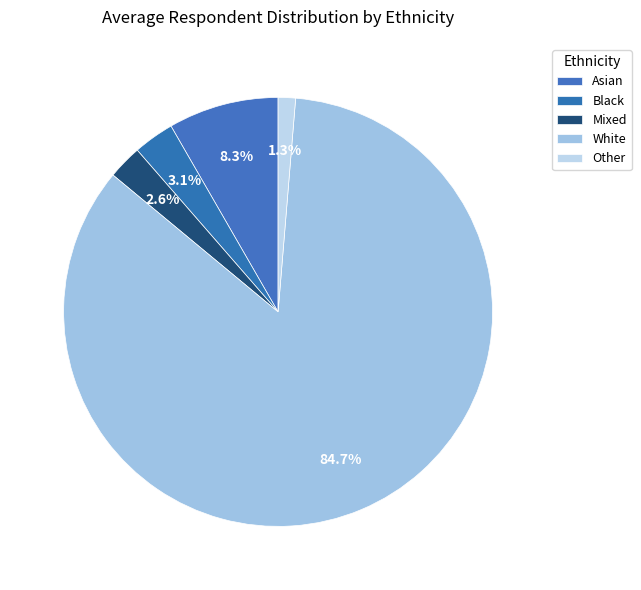

What percentage is the Black slice, to the nearest percent?

3%